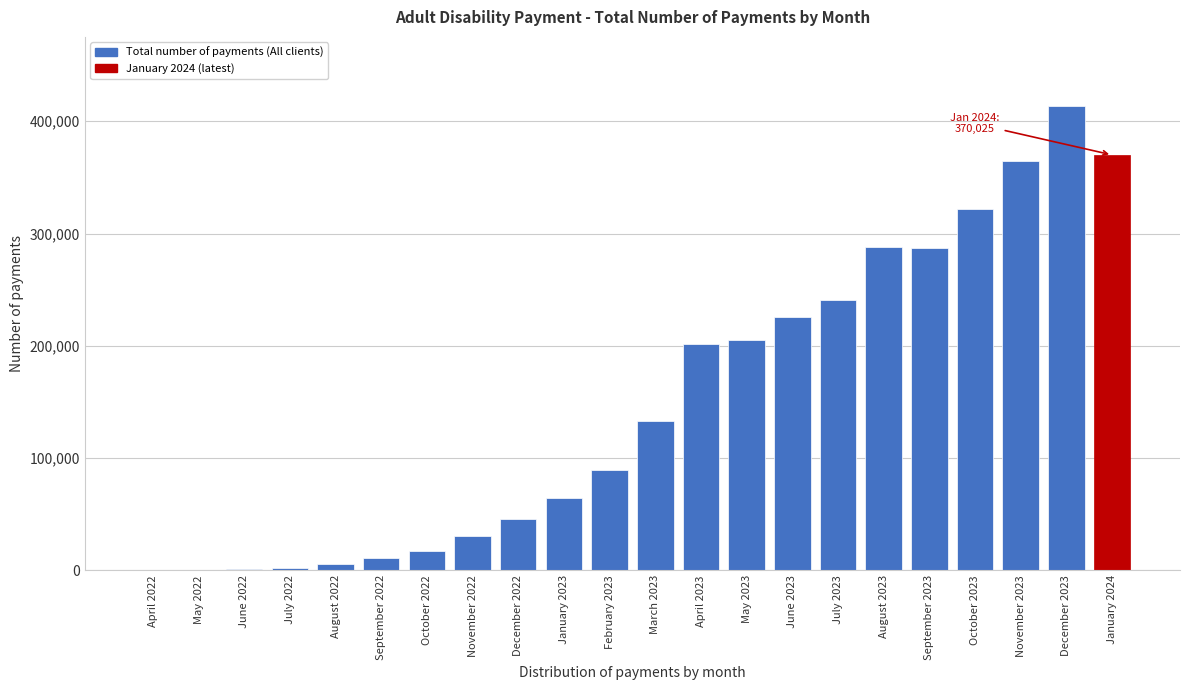

Is it true that the value at February 2023 is 89115?

True